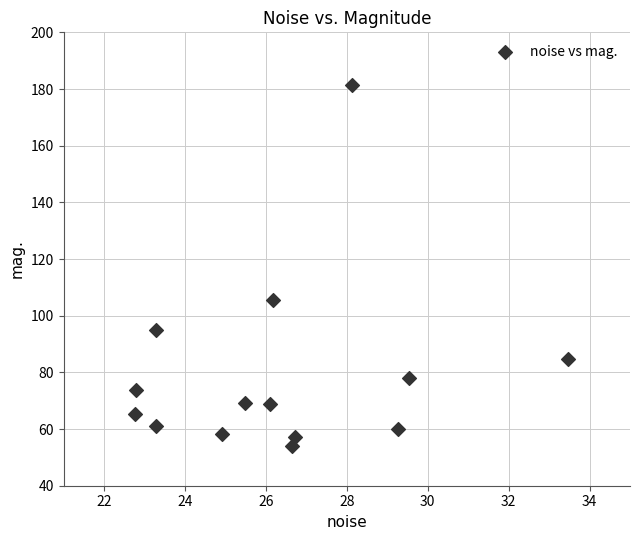

What Y value in the scatter plot is closest to 117?

105.6